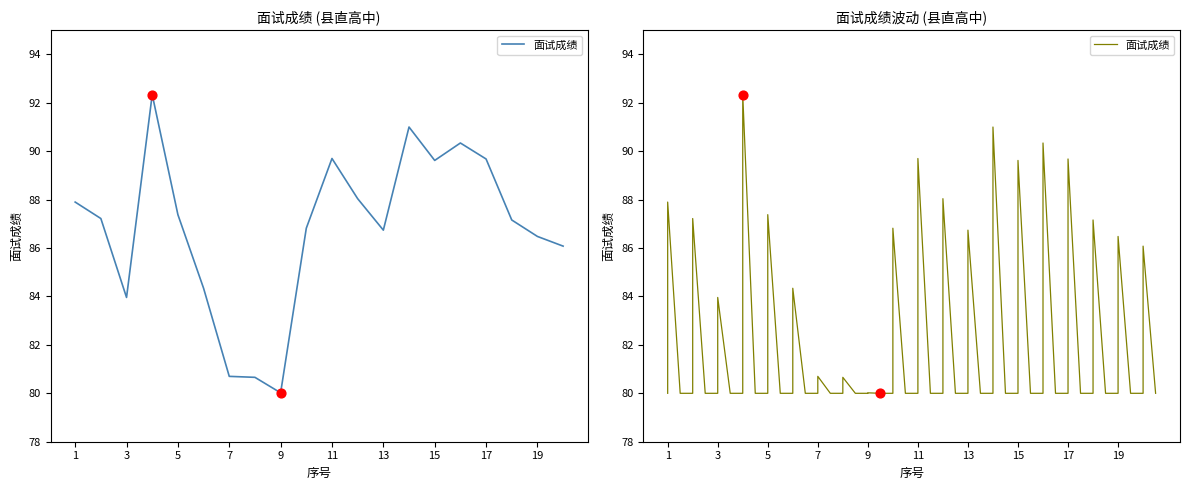

What is the change in value from 5 to 16?

+3.0